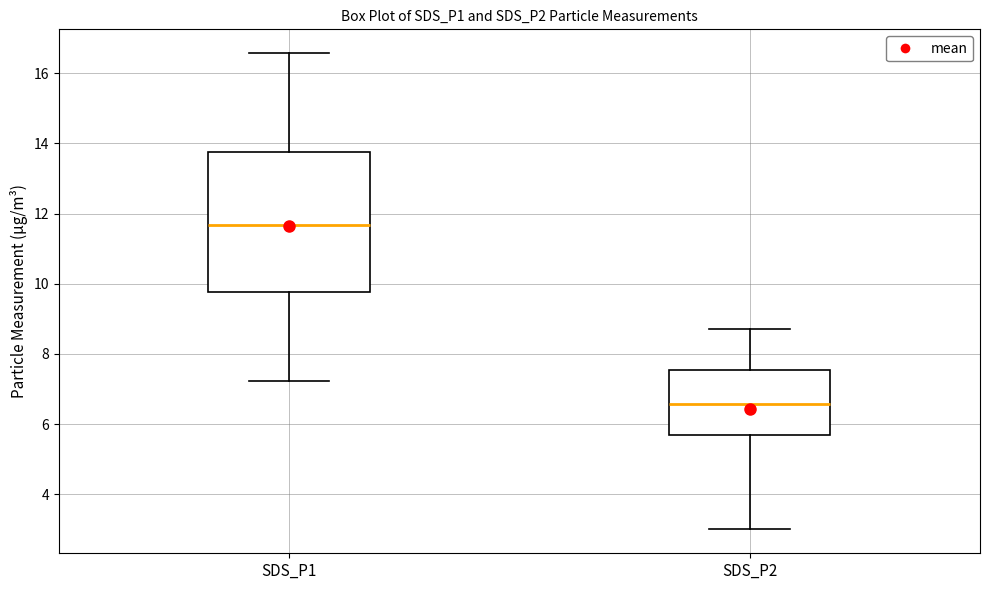

Comparing the boxes themselves (not the whiskers), which one is the tallest?

SDS_P1